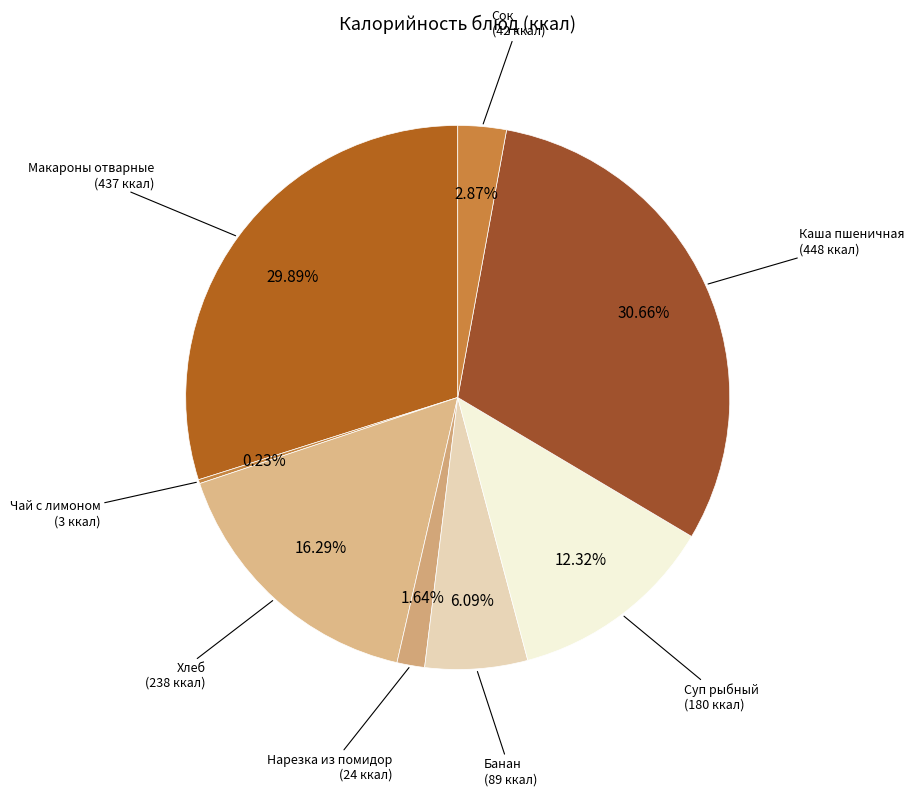

Does any single category account for the majority?

No